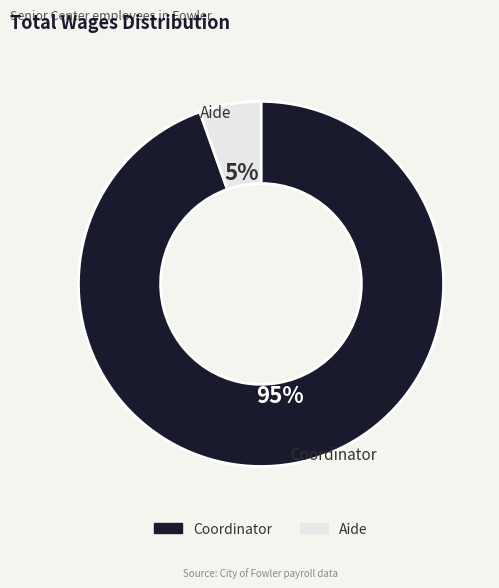

Does Coordinator account for over 50% of the chart?

Yes